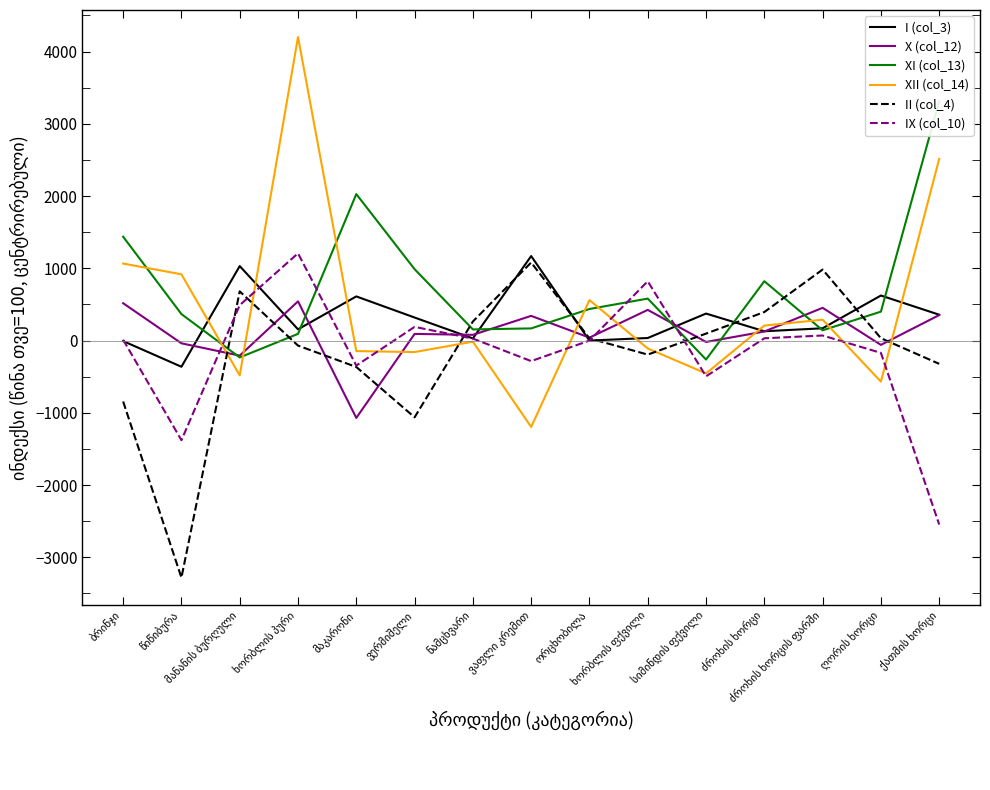

The XI (col_13) series shows 3311.9 at ქათმის ხორცი. True or false?

True